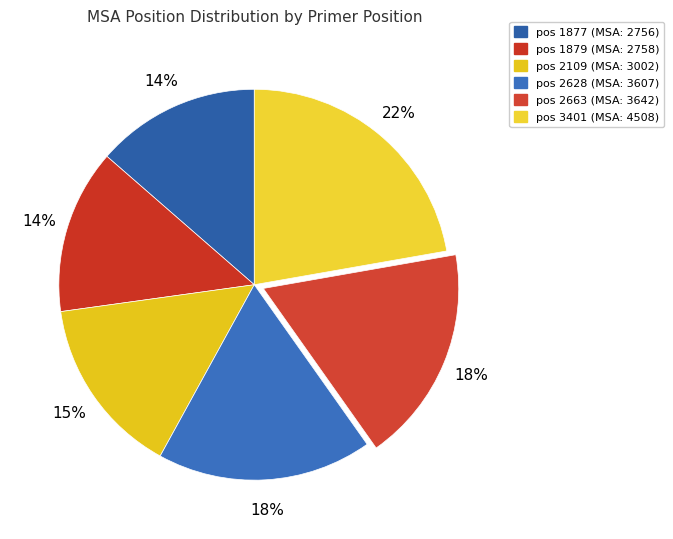

Does any single category account for the majority?

No